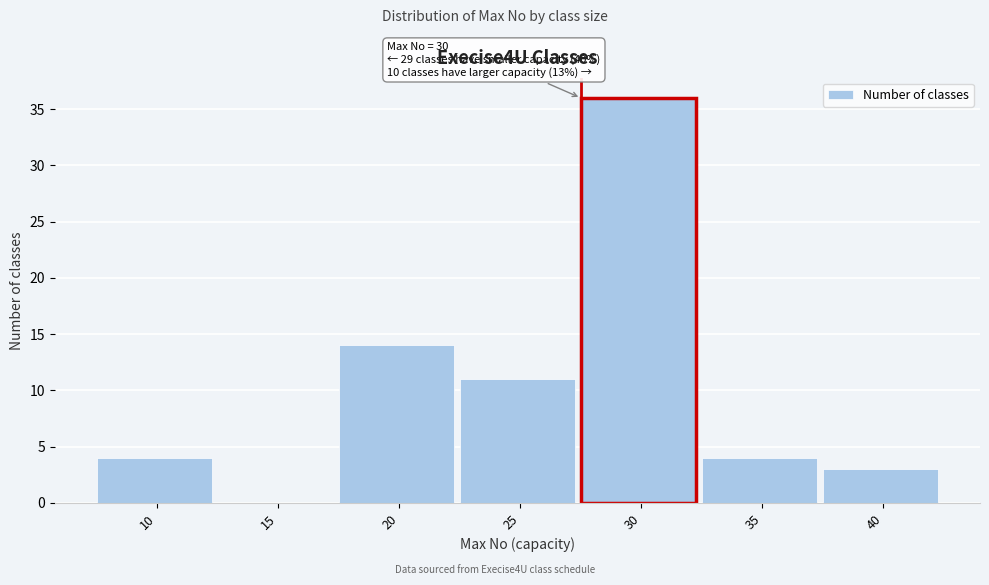

Reading right to left, extract all data points from this chart.

40=3	35=4	30=36	25=11	20=14	15=0	10=4